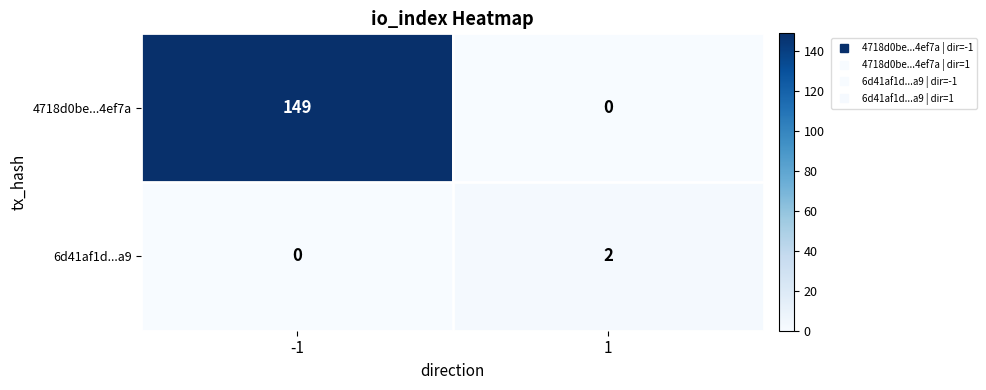

What is the maximum value for 4718d0be...4ef7a?

149